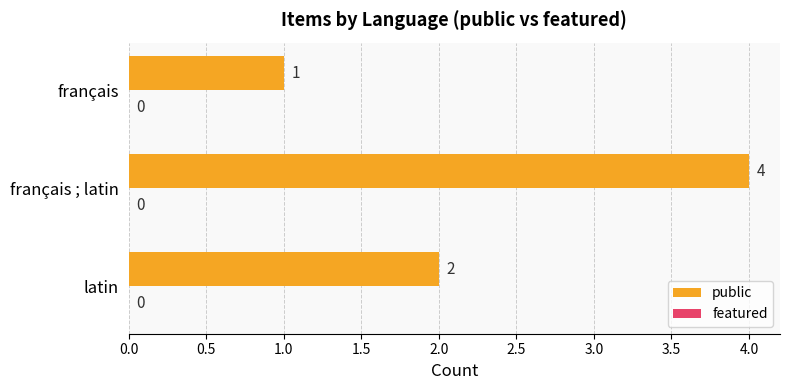

Read the value at français ; latin.

4